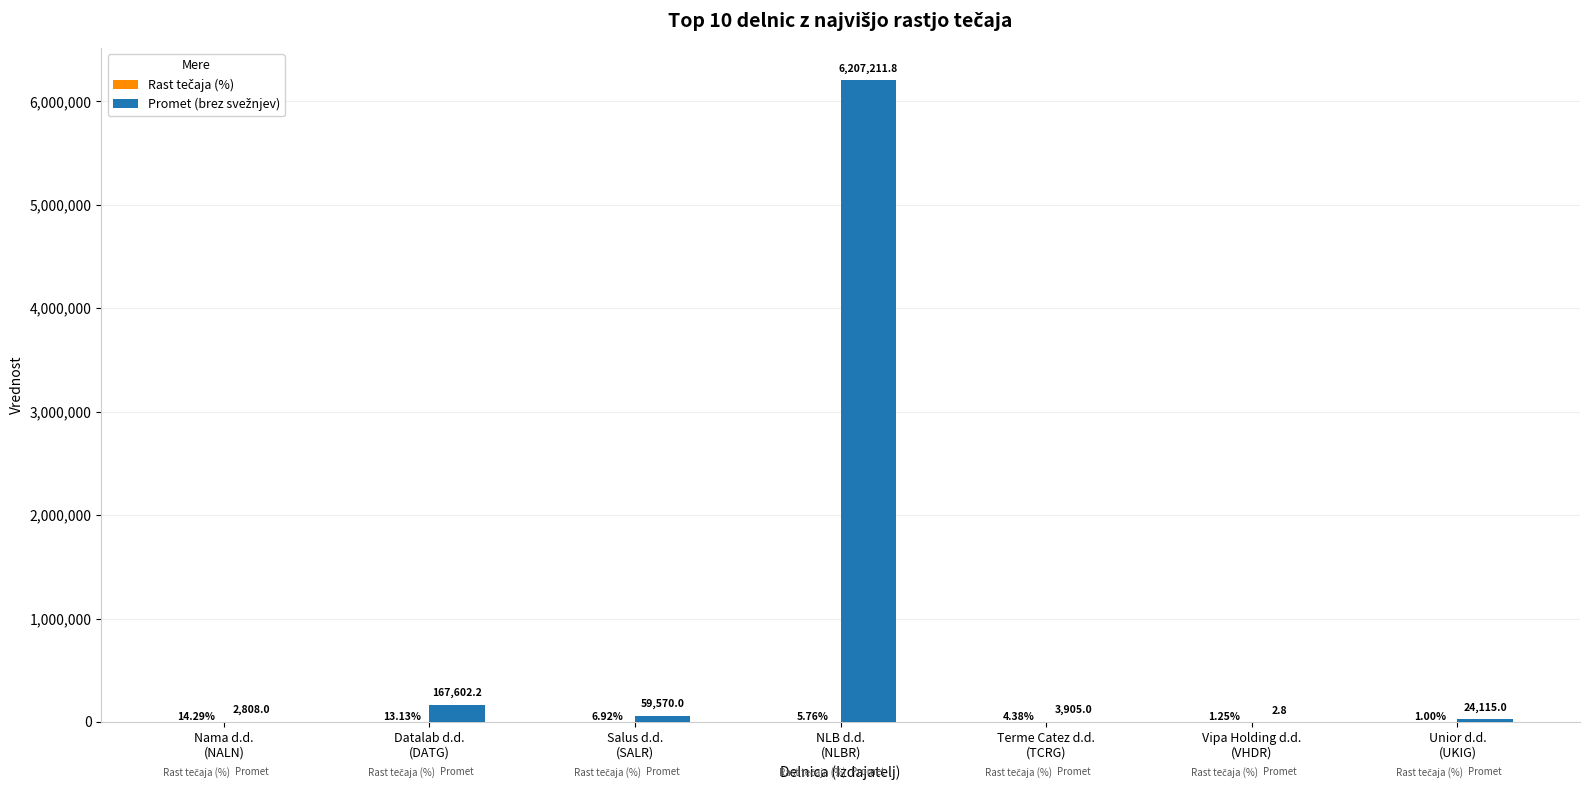

Are the bars horizontal?

No